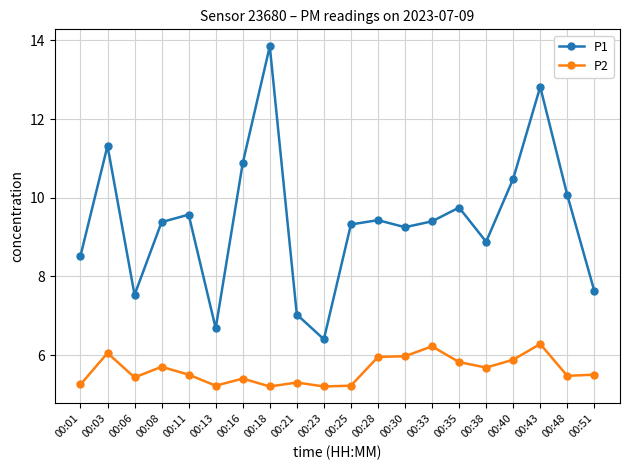

What is the value of the P1 point at the 20th from the left?

7.6